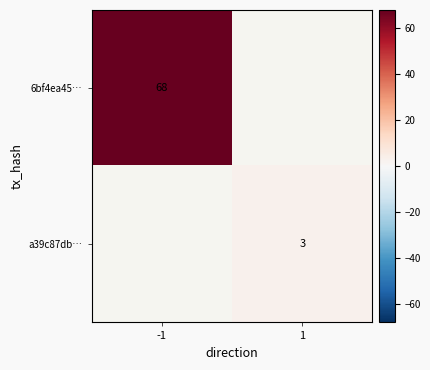

The 6bf4ea45… series shows 68 at -1. True or false?

True